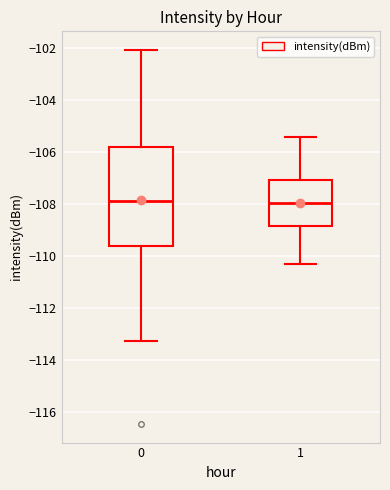

Reading left to right, read every box against the y-axis: the position of its median line, the range the box covers, and the ends of its whiskers. The values are not printed on the chart, so give them approximately, as read against the axis.

0: median -107.8, box -109.6 to -105.8, whiskers -113.2 to -102.0
1: median -108.0, box -108.8 to -107.0, whiskers -110.2 to -105.4